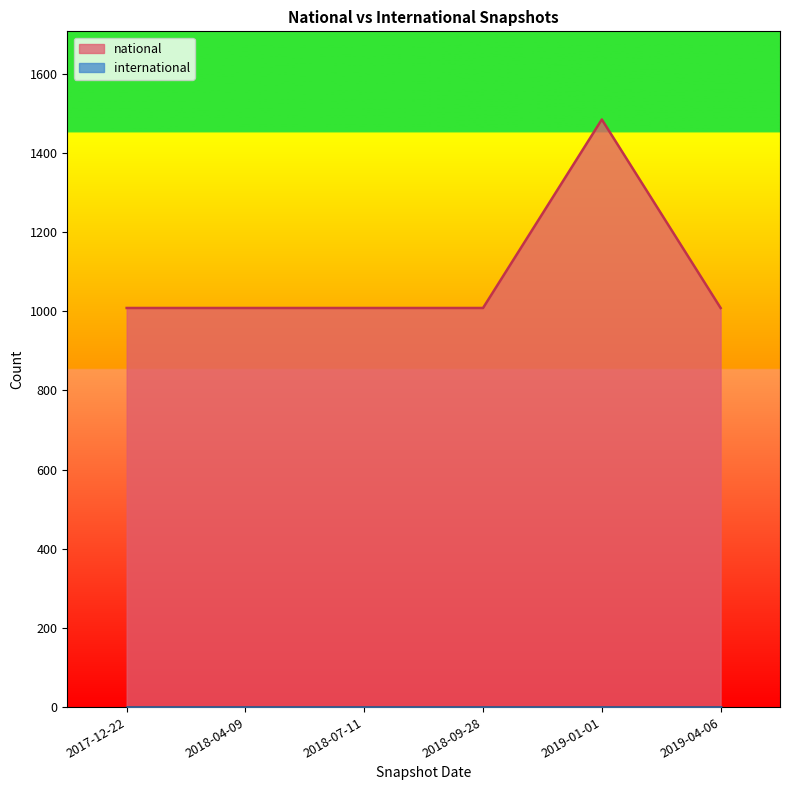

At which label is the value closest to 1246?

2017-12-22